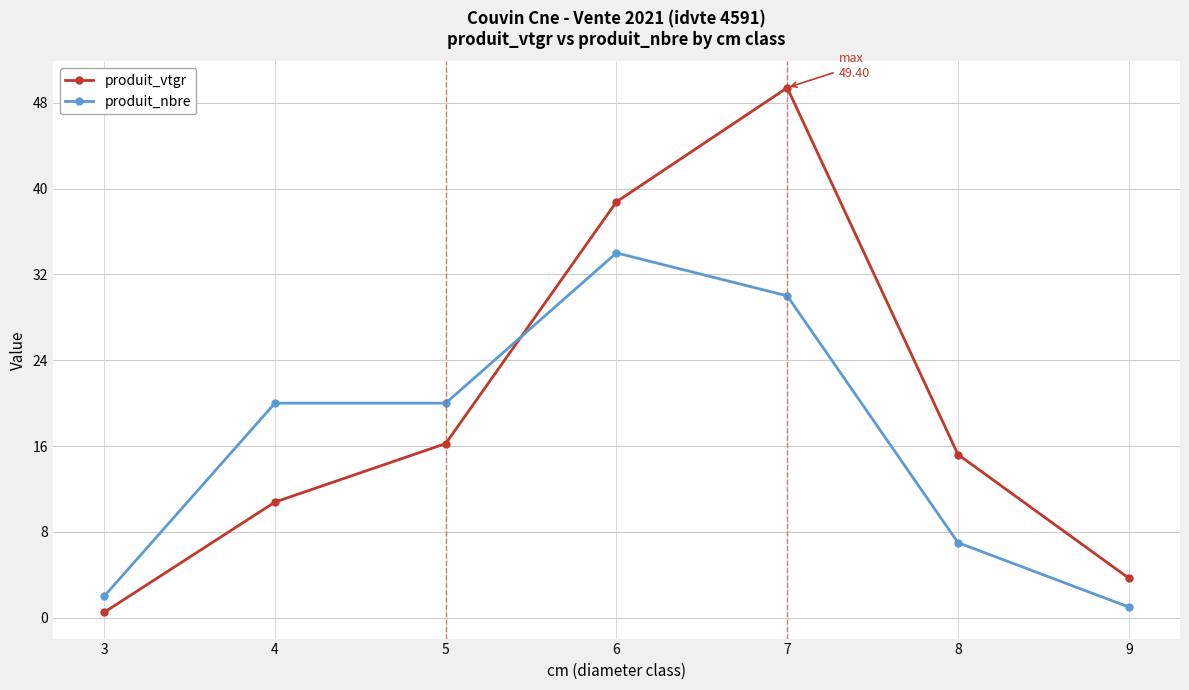

List the labels in order of produit_vtgr value, smallest first.

3, 9, 4, 8, 5, 6, 7